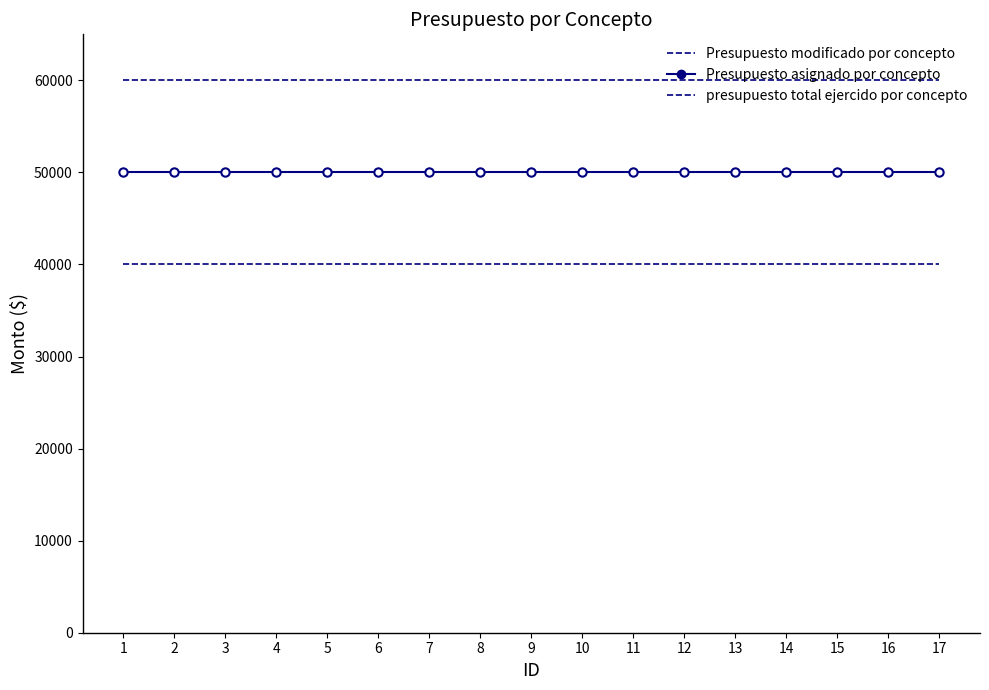

How many lines are shown in the chart?

3